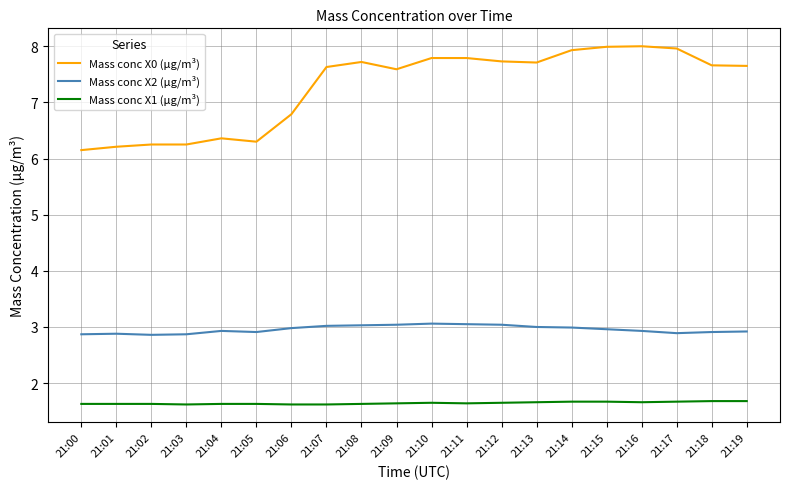

Between 21:09 and 21:15, which series saw the biggest shift?

Mass conc X0 (μg/m³)